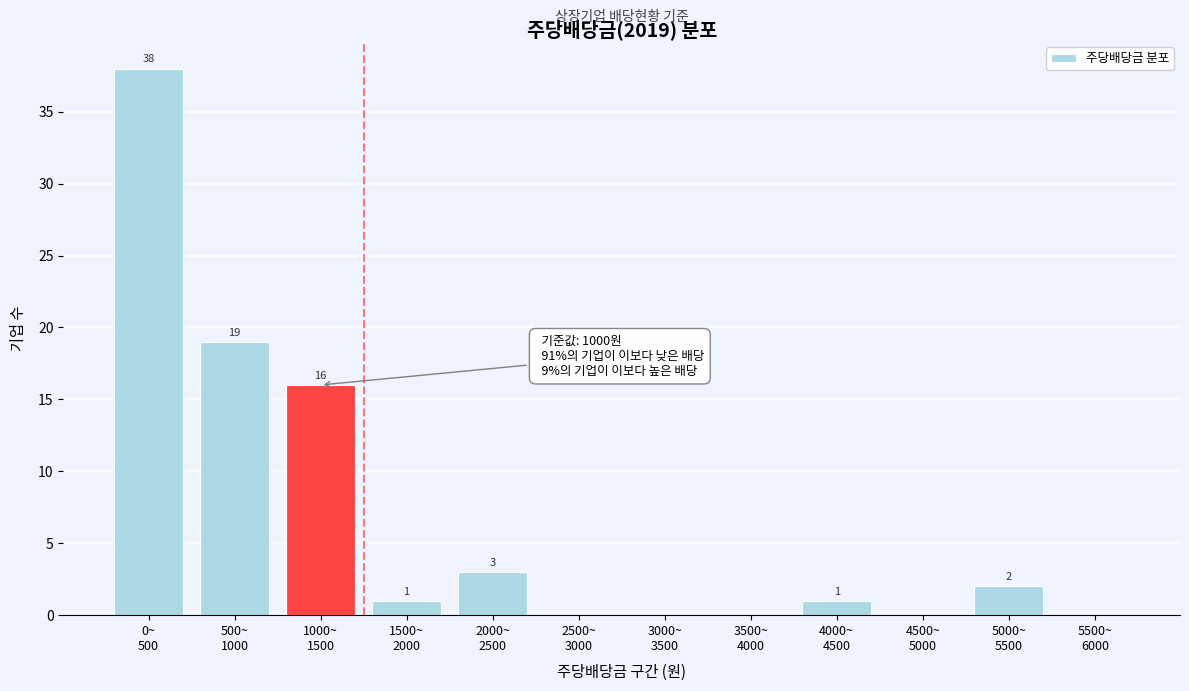

What is the greatest value displayed?

38